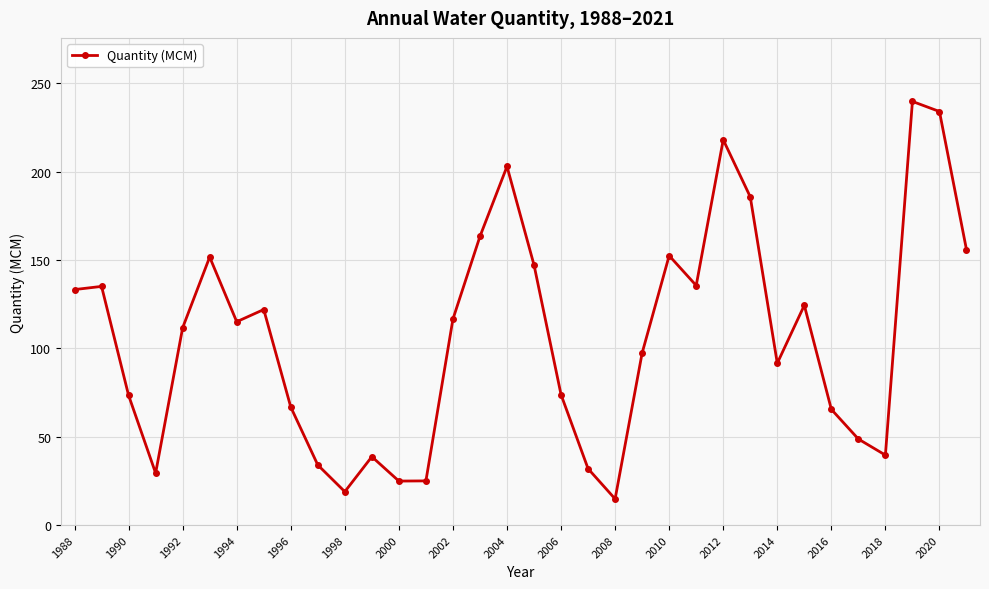

What is the difference between the maximum and second lowest values?

220.9